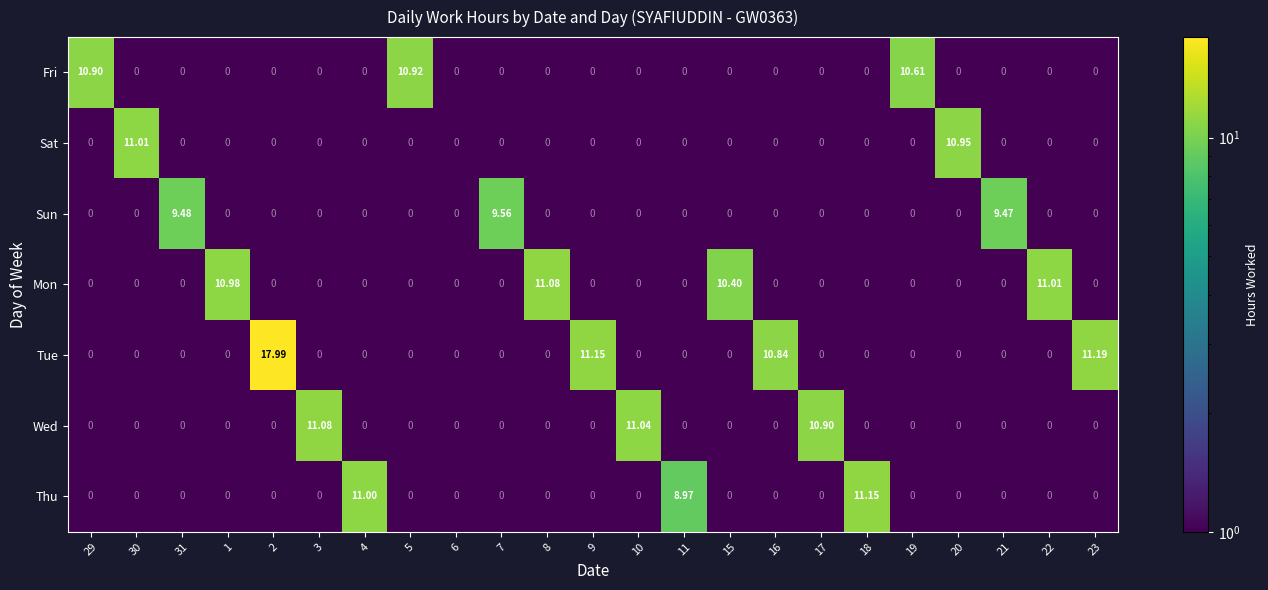

Which series changed the most between 1 and 6?

Mon